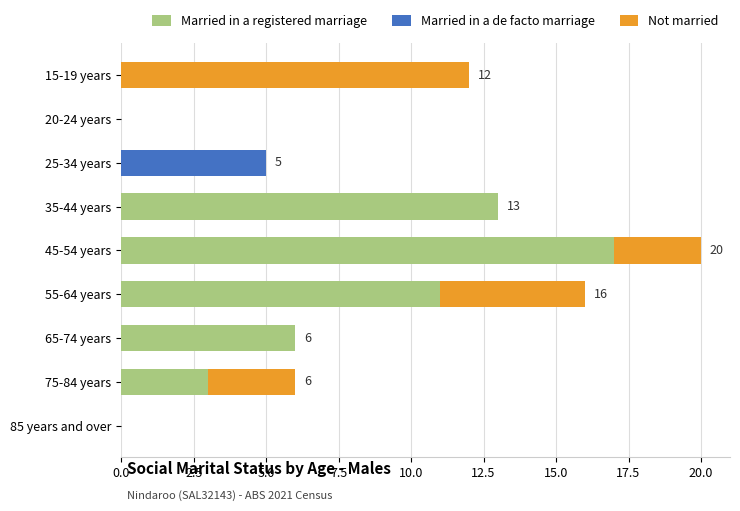

What is the sum of the Married in a registered marriage values at 15-19 years and 35-44 years?

13